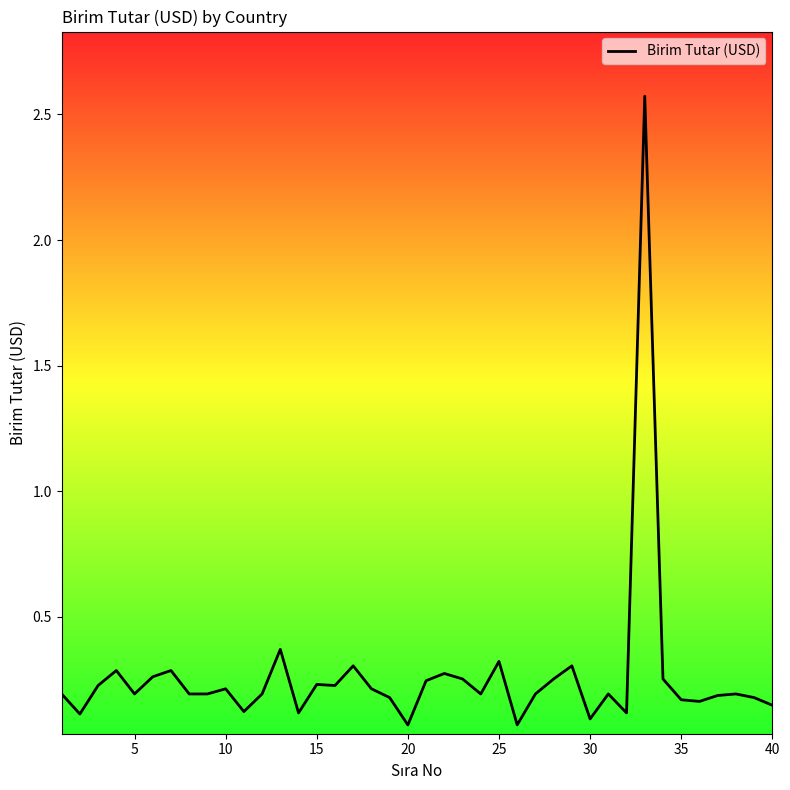

What is the maximum value shown in the chart?

2.6